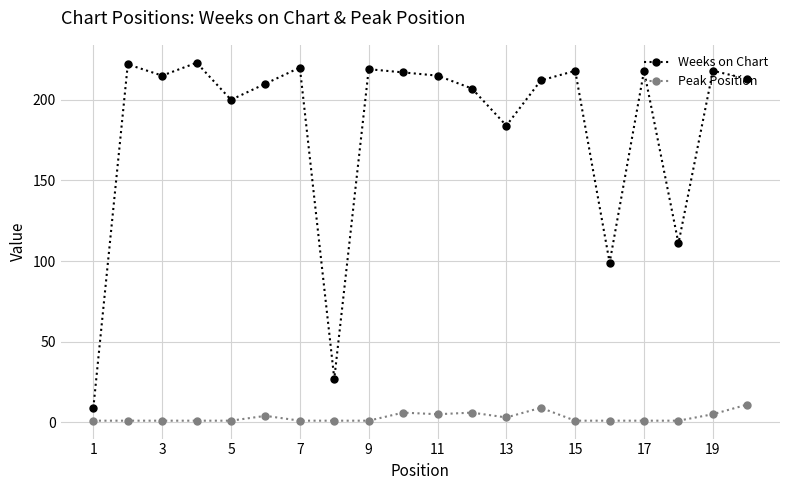

At how many categories does at least one series exceed 51?

18